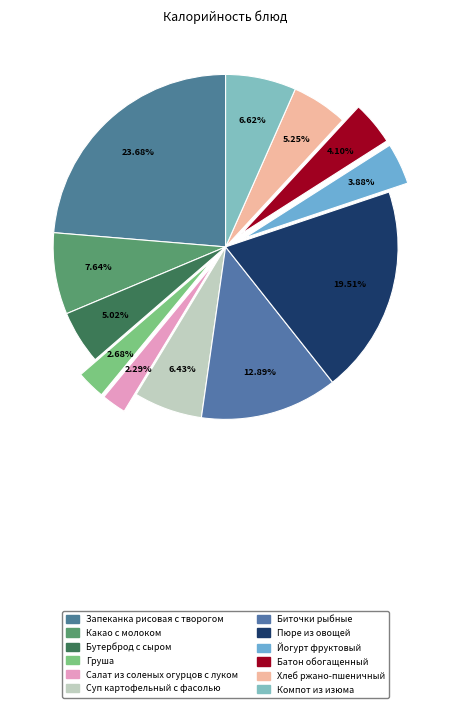

What is the smallest slice in the pie chart?

Салат из соленых огурцов с луком